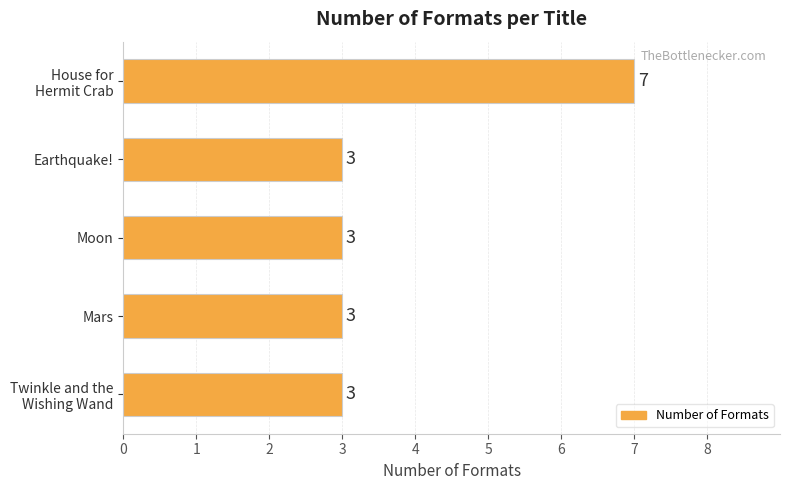

What is the maximum value shown in the chart?

7